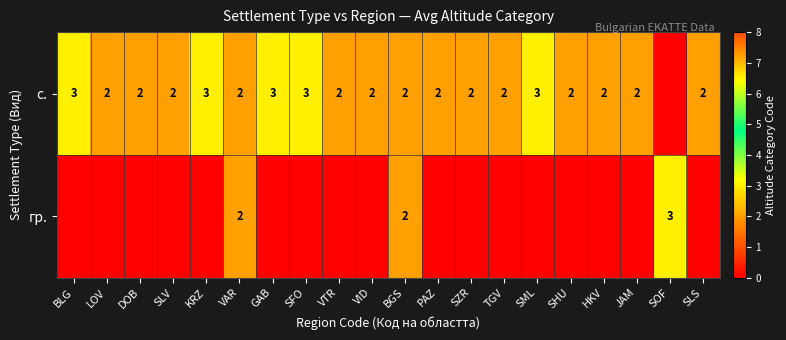

The с. series shows 2 at SLS. True or false?

True